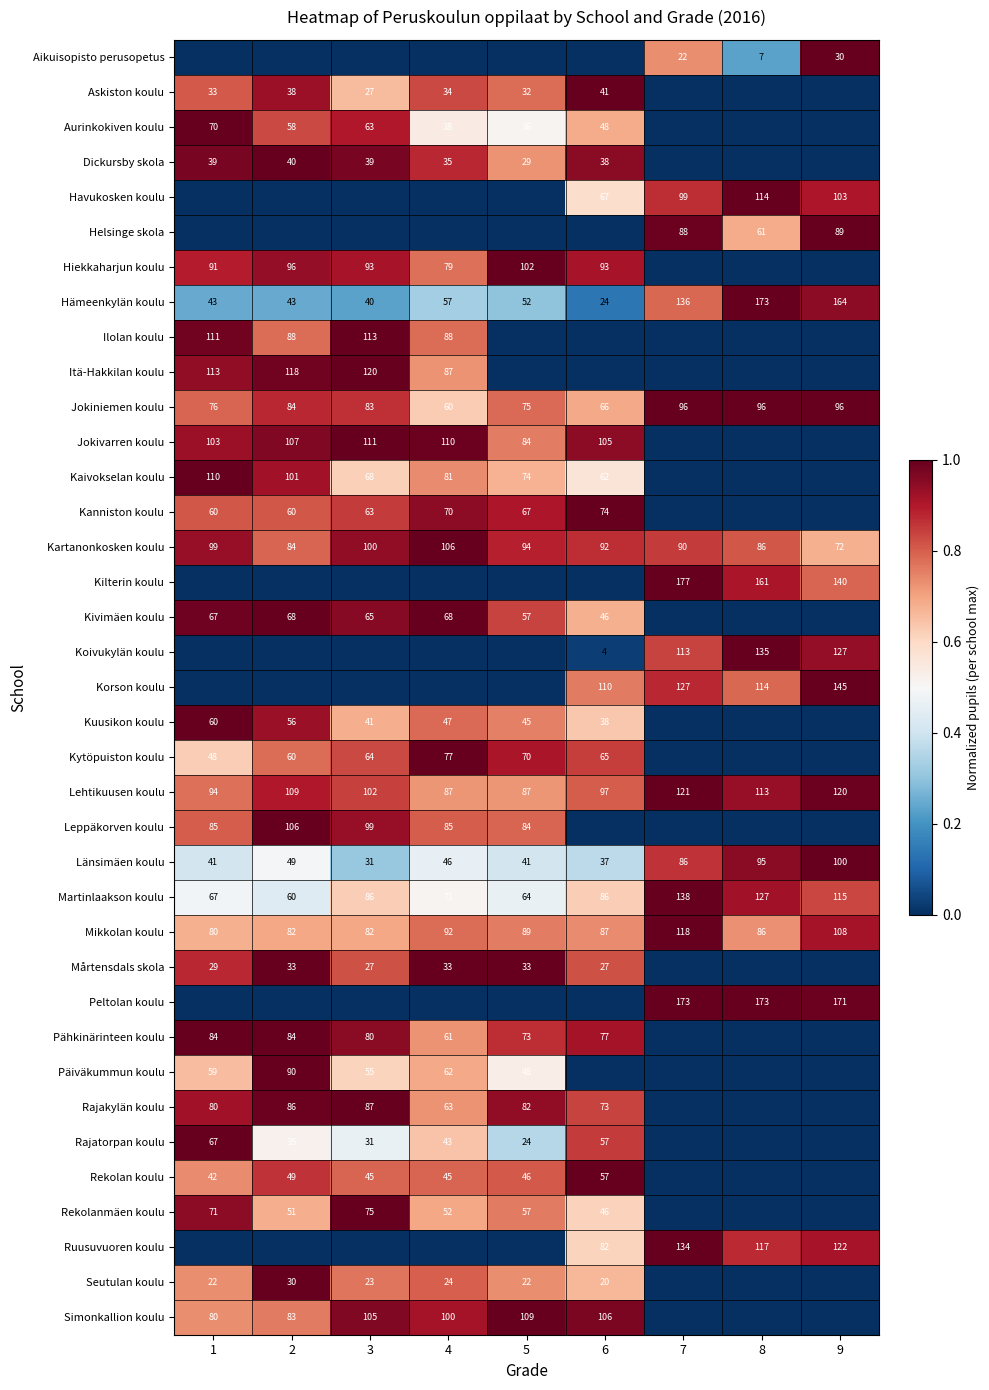

What is the difference between the Rajatorpan koulu values at 5 and 2?

11